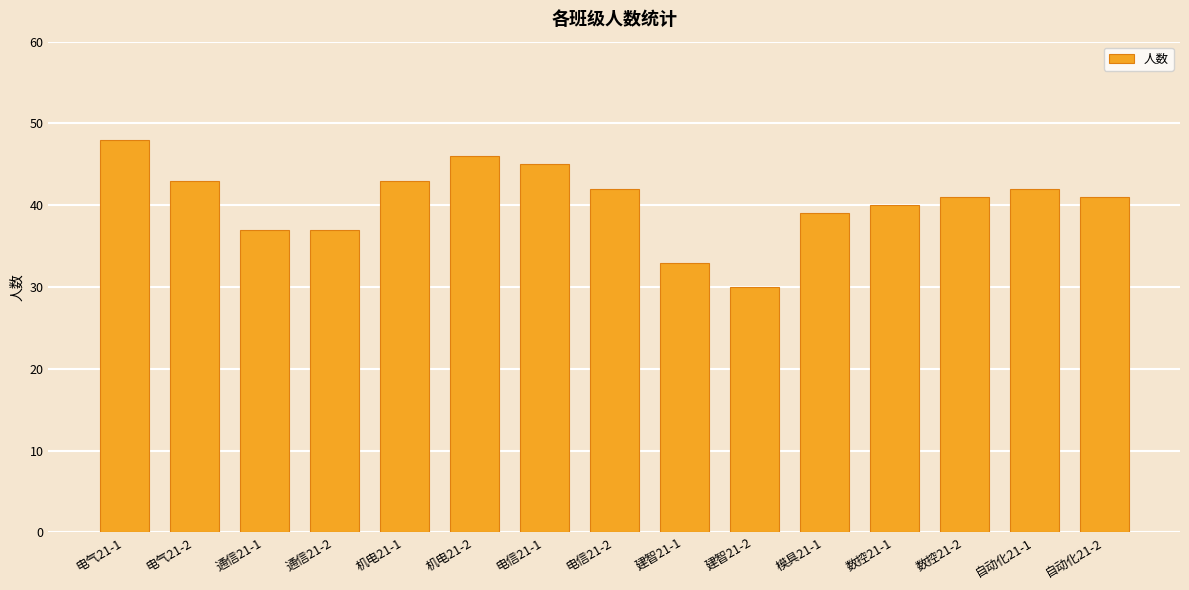

Count the number of categories in the chart.

15